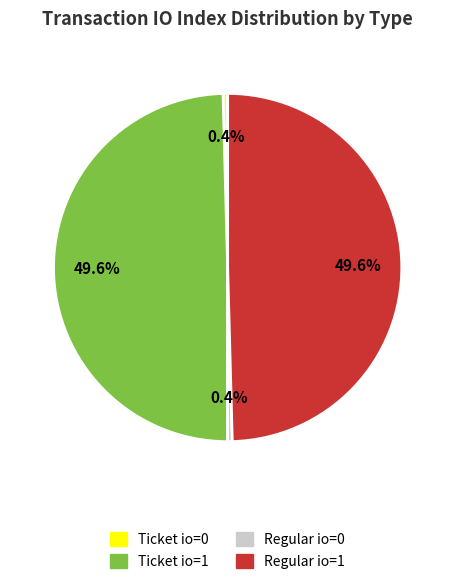

How many slices are in this pie chart?

4